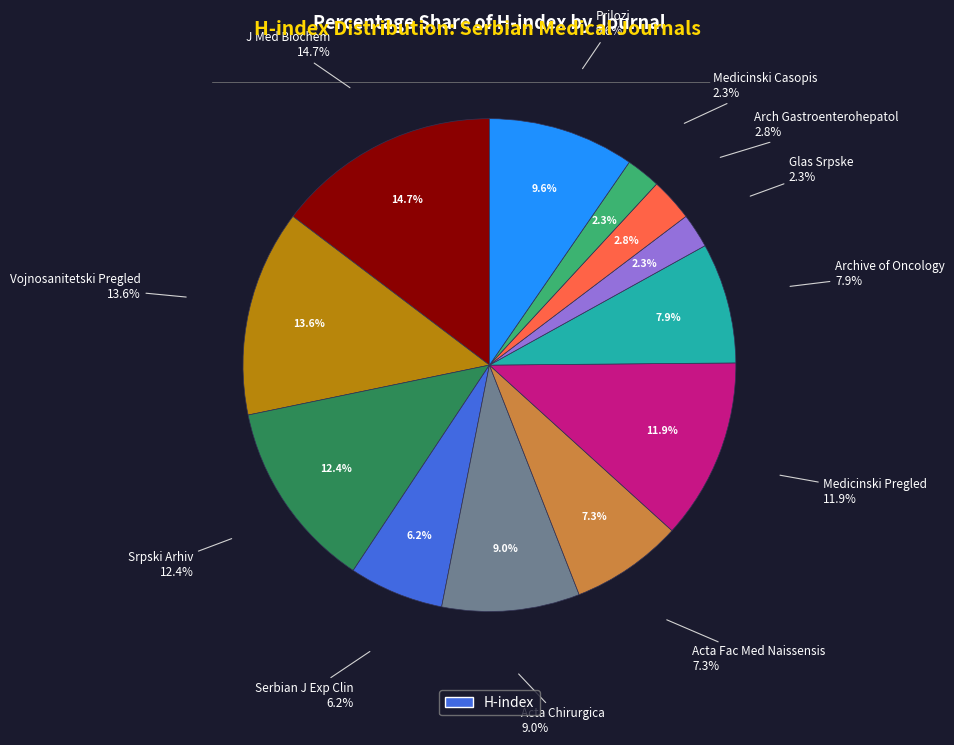

How many segments does this pie chart have?

12